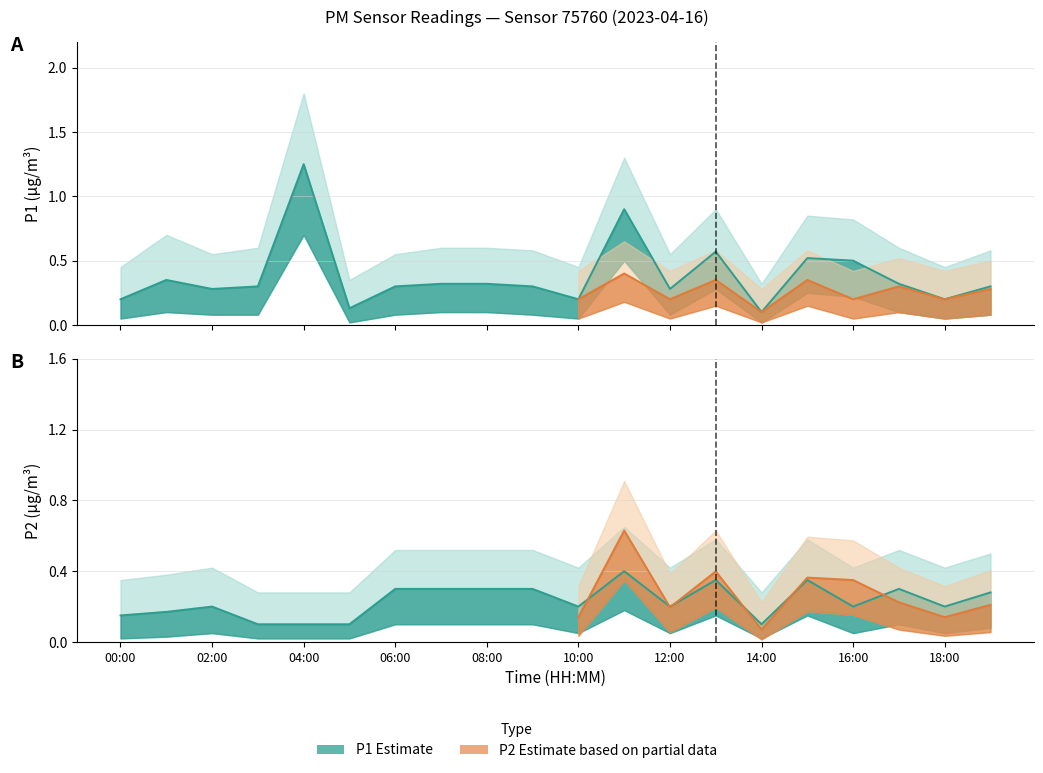

What is the sum of the P1 values at 07:00 and 10:00?

0.5